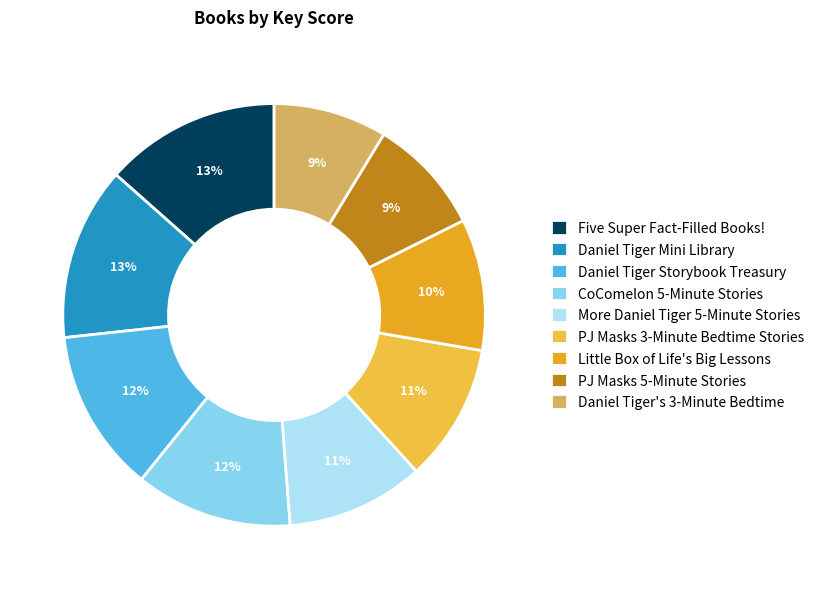

What percentage is the PJ Masks 3-Minute Bedtime Stories slice, to the nearest percent?

11%